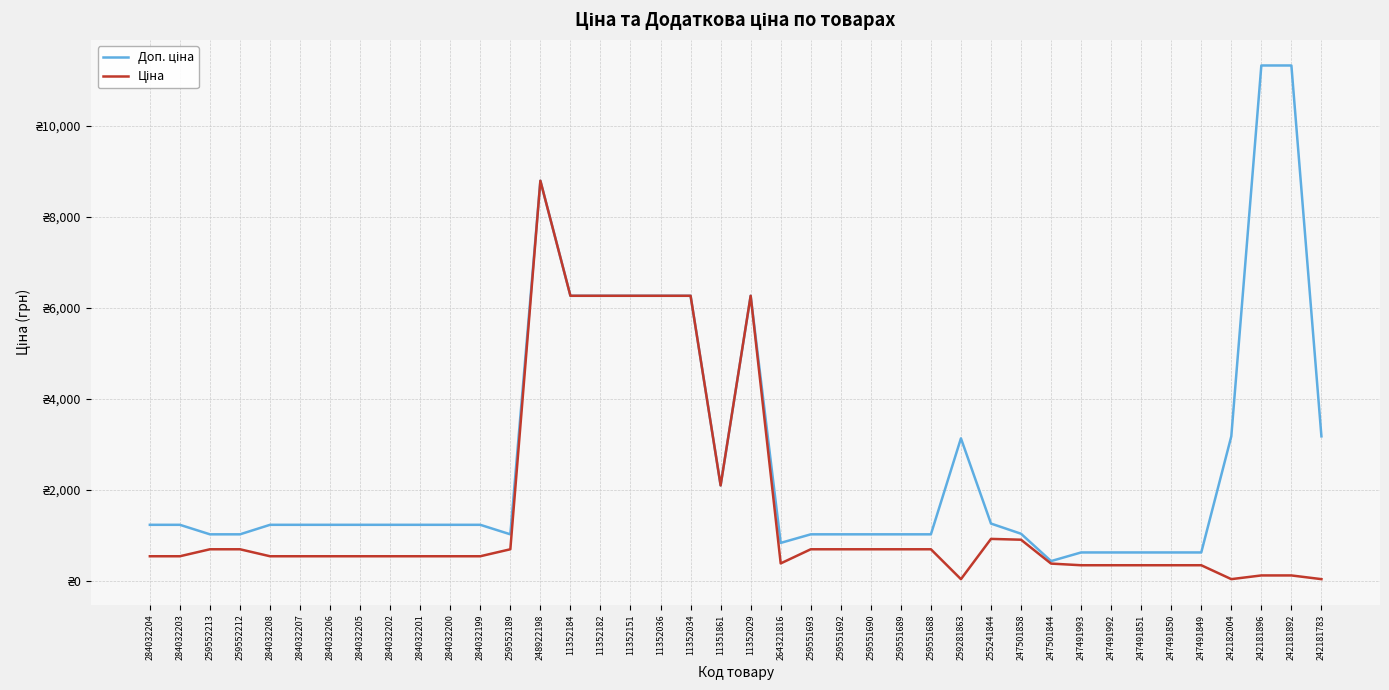

Does the chart have visible grid lines?

Yes